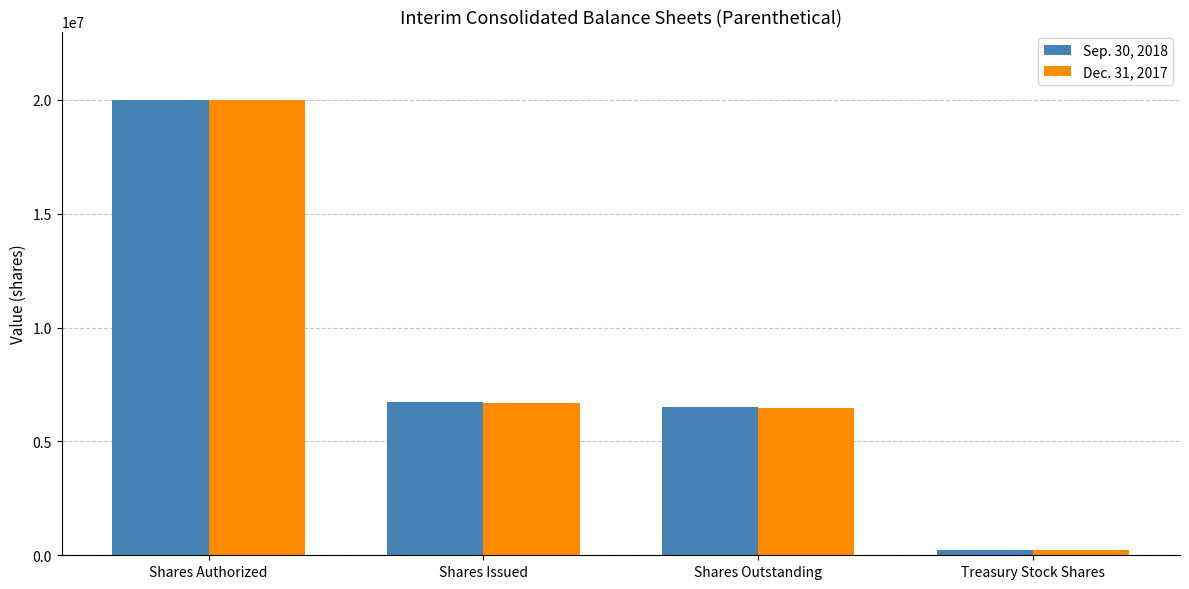

Which category has the highest value in the Sep. 30, 2018 series?

Shares Authorized